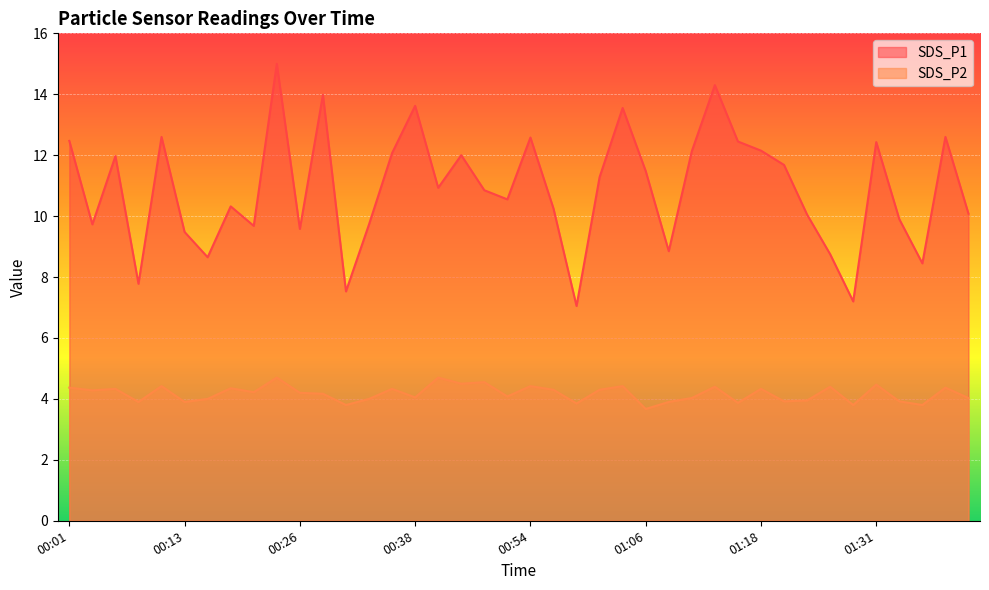

Does the chart display data point markers on the line(s)?

No